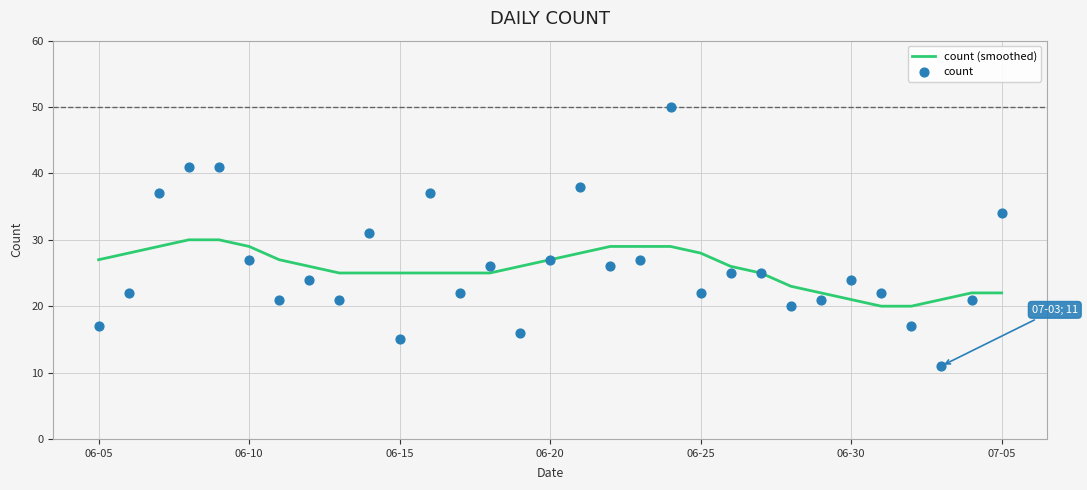

What are all the series names shown in the legend?

count (smoothed), count